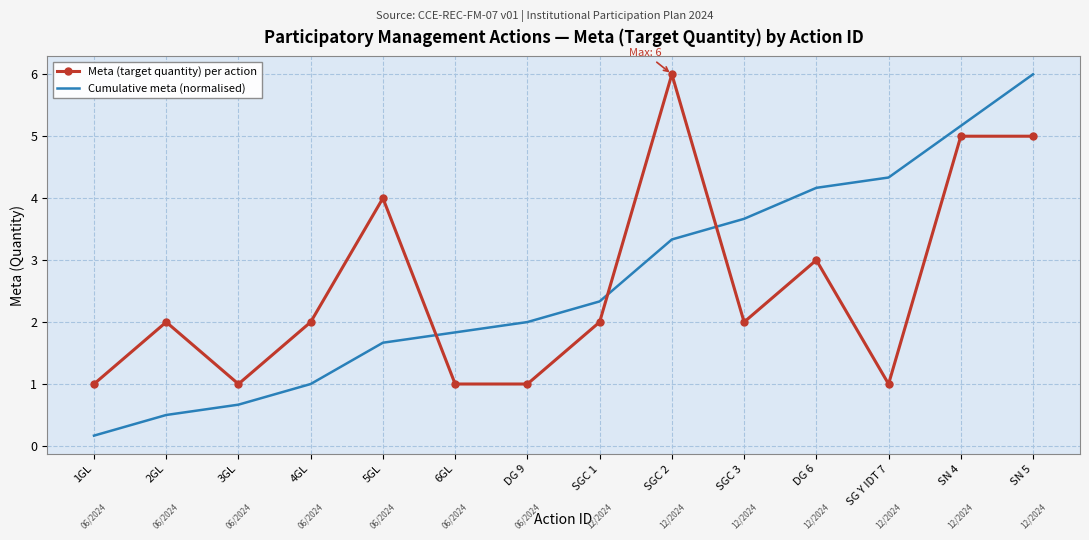

What is the maximum value shown in the chart?

6.0